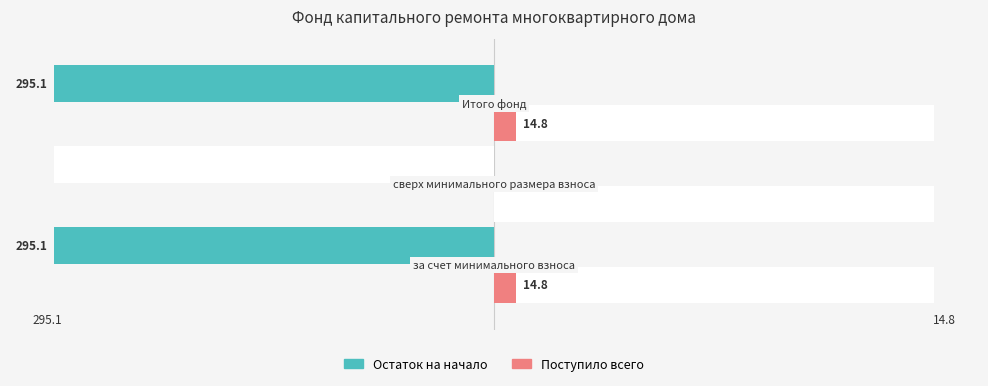

How many groups of bars are there?

3